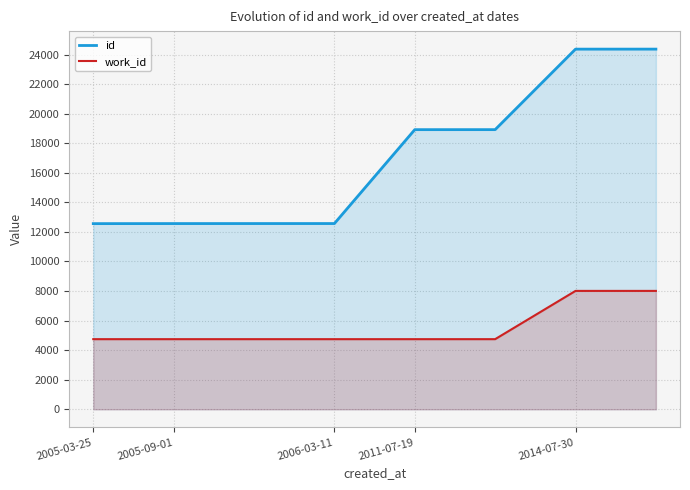

How many lines are shown in the chart?

2